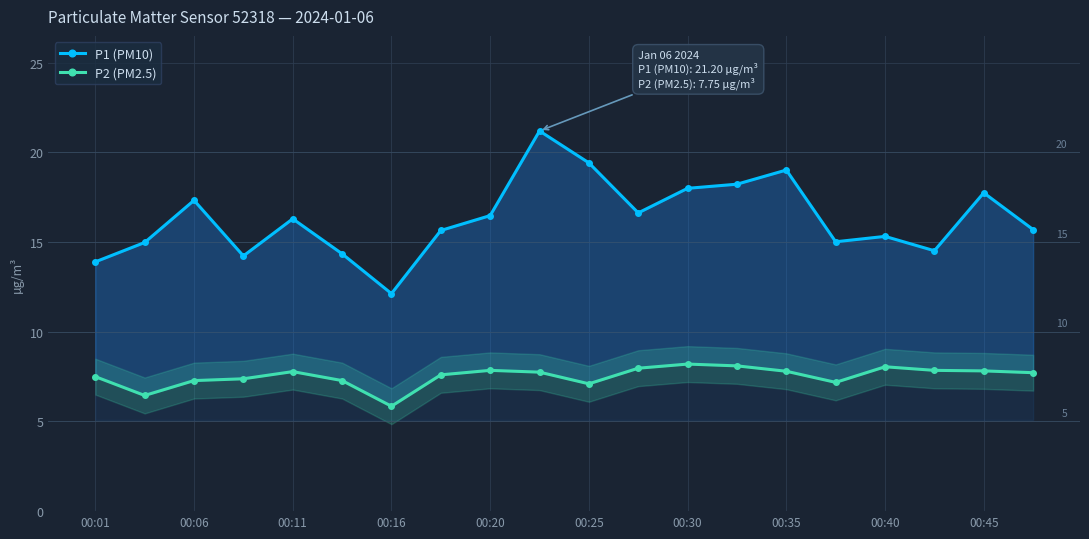

What is the average value of the P2 (PM2.5) series?

7.5